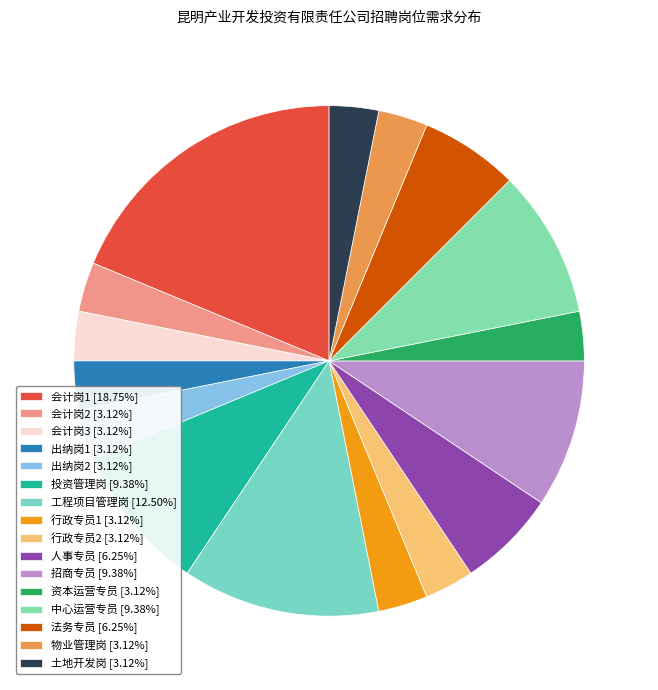

Is 行政专员2 the majority of the pie?

No